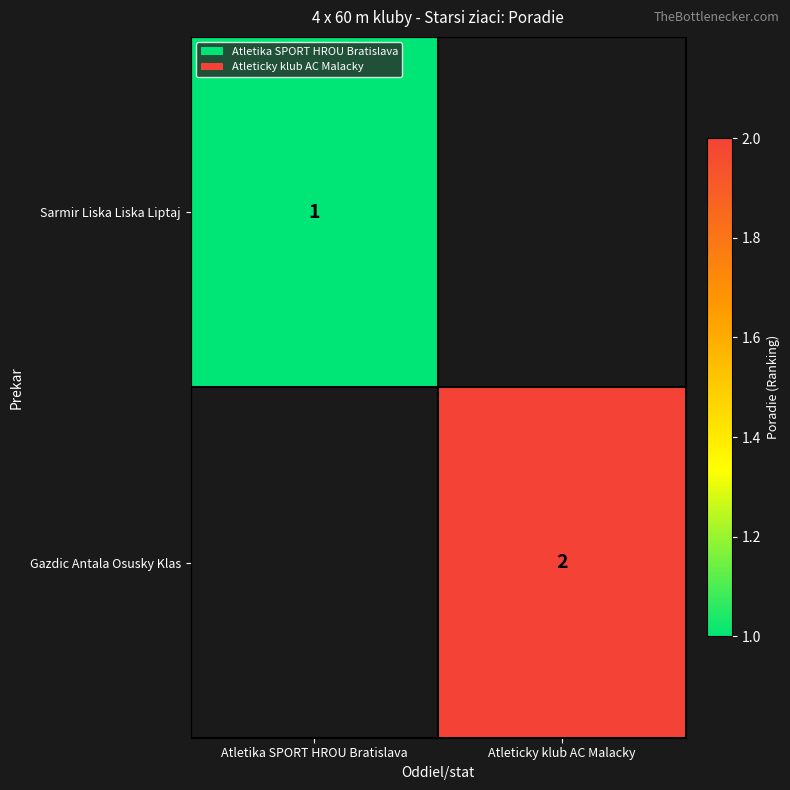

The Sarmir Liska Liska Liptaj series shows 0 at Atletika SPORT HROU Bratislava. True or false?

False